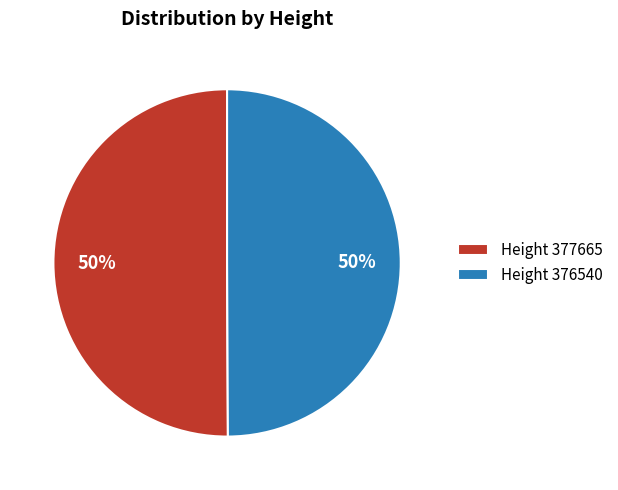

Is it true that Height 376540 is 36% of the pie?

False